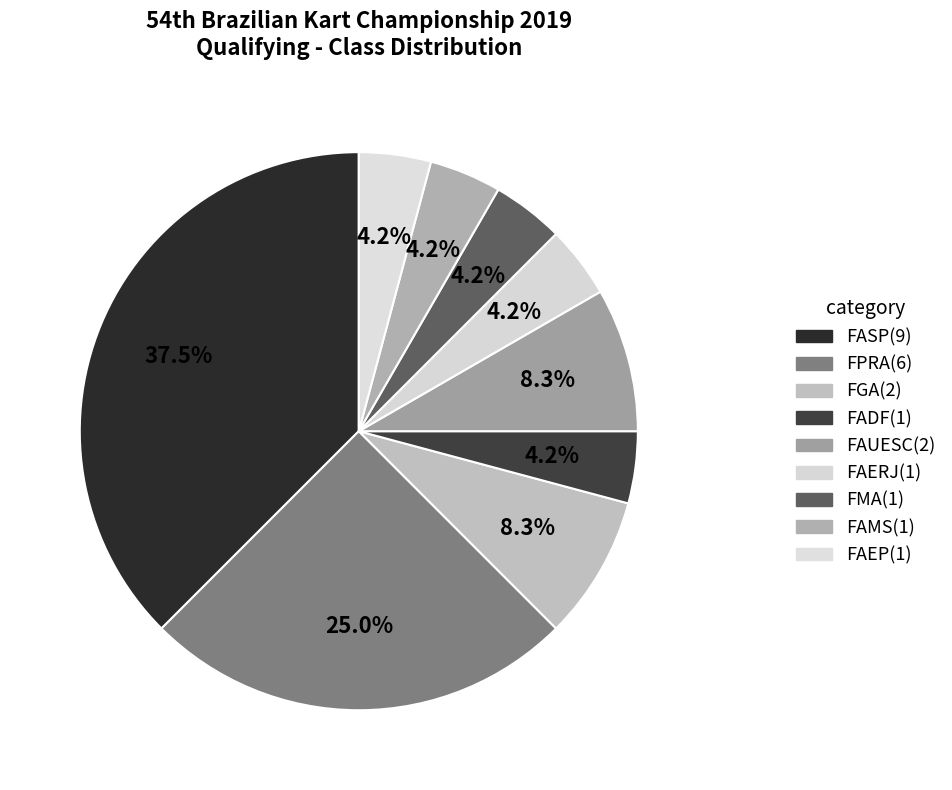

What is the change in value from FADF to FAUESC?

+1